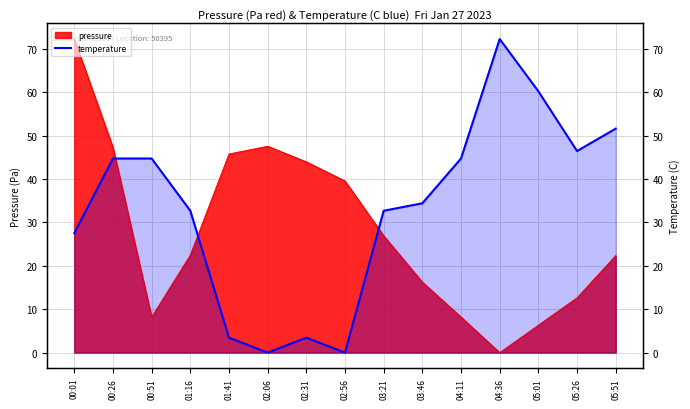

How many values are above zero?

13